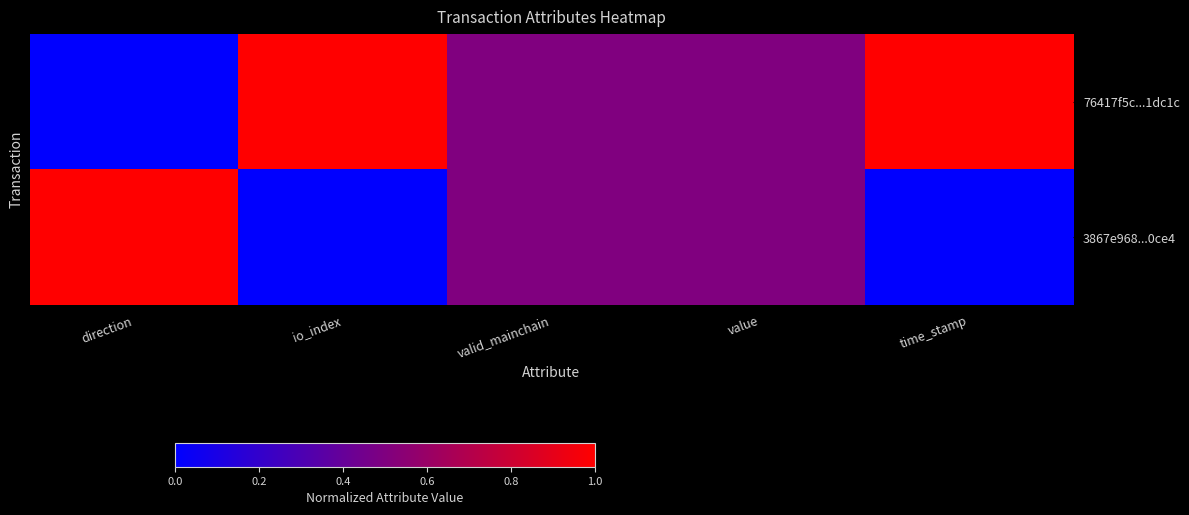

Reading left to right, transcribe all the data shown in this chart.

76417f5c...1dc1c: direction=0.0	io_index=1.0	valid_mainchain=0.5	value=0.5	time_stamp=1.0
3867e968...0ce4: direction=1.0	io_index=0.0	valid_mainchain=0.5	value=0.5	time_stamp=0.0